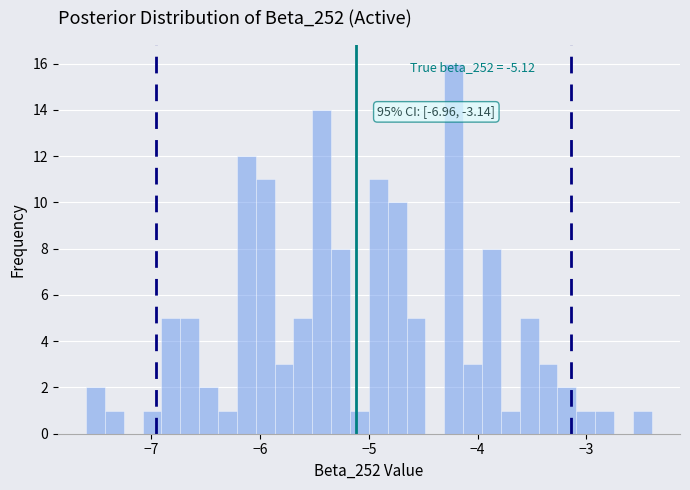

Read against the x-axis, roughly where is the centre of the tallest bar?

-4.2